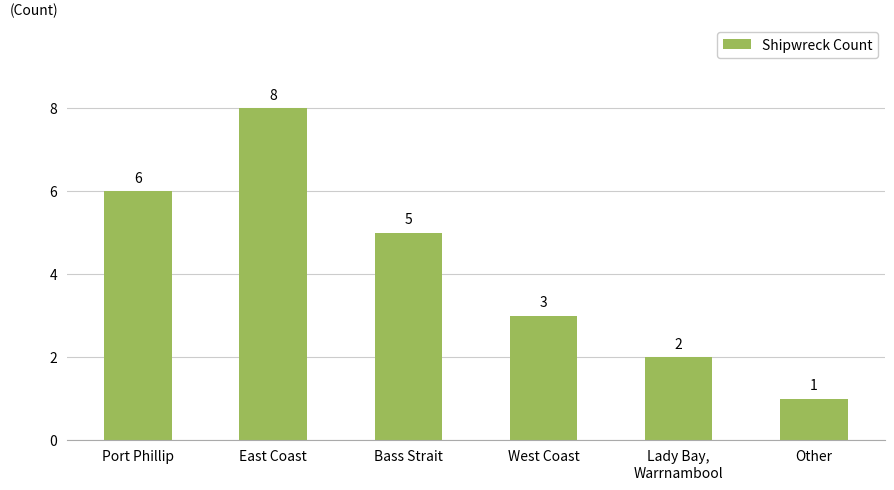

What is the difference between the maximum and minimum values?

7